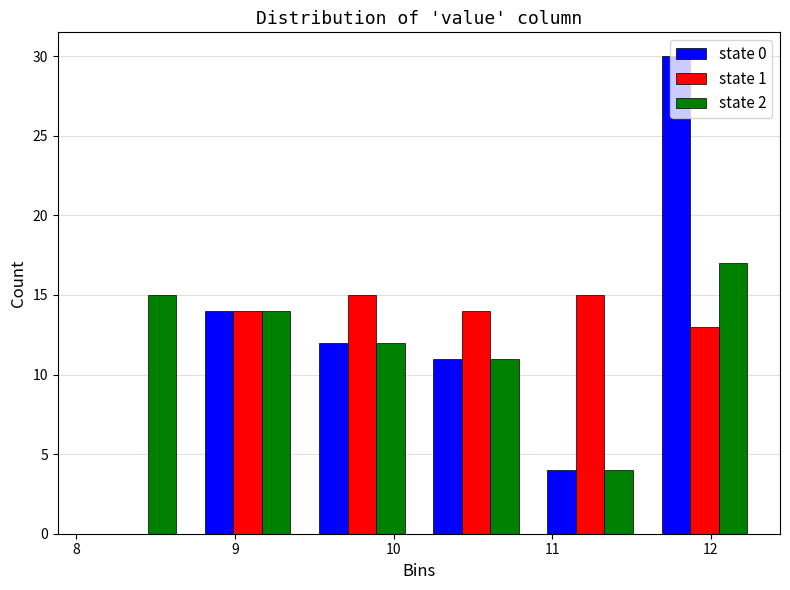

Reading left to right, list every range on the x-axis with the height of the bar of each series over it. Neither the bar edges nor the heights are printed on the chart, so give them approximately, as read against the axes.

8.00 to 8.72: state 0=0	state 1=0	state 2=15
8.72 to 9.44: state 0=14	state 1=14	state 2=14
9.44 to 10.16: state 0=12	state 1=15	state 2=12
10.16 to 10.88: state 0=11	state 1=14	state 2=11
10.88 to 11.60: state 0=4	state 1=15	state 2=4
11.60 to 12.32: state 0=30	state 1=13	state 2=17